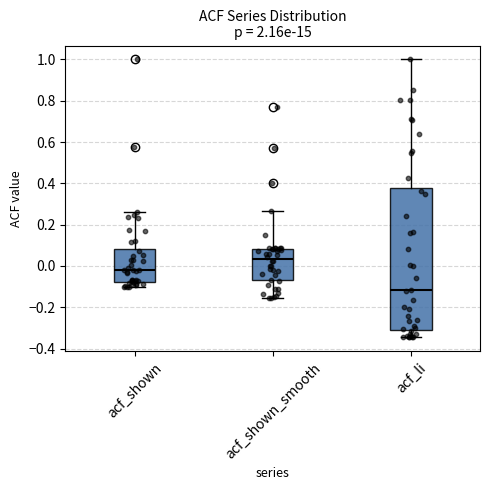

Comparing the boxes themselves (not the whiskers), which one is the tallest?

acf_li